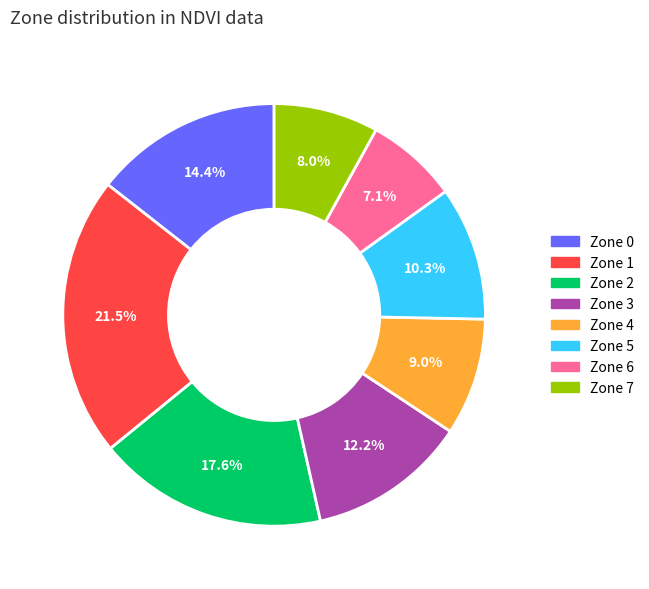

What percentage is the Zone 3 slice, to the nearest percent?

12%